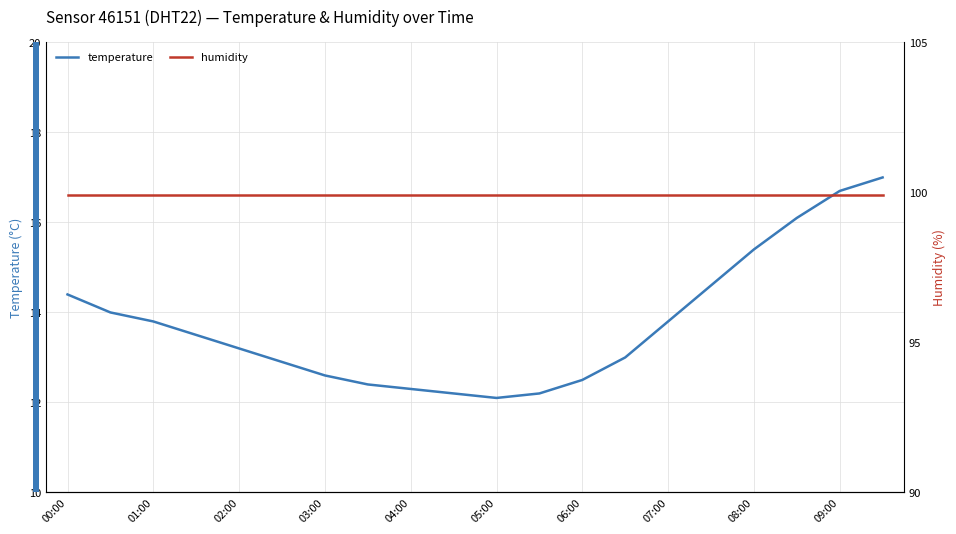

What is the maximum value for temperature?

17.0